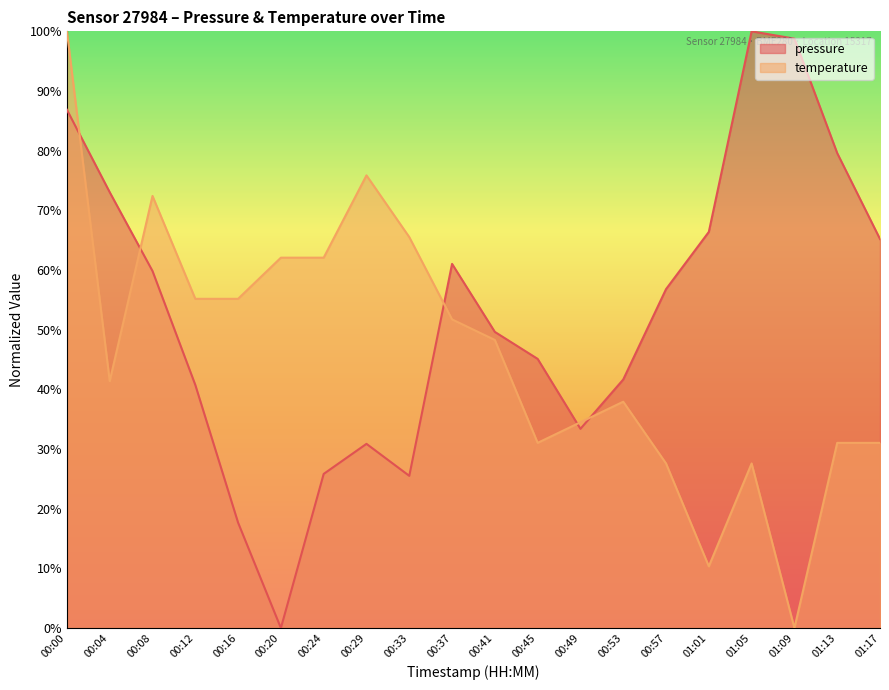

Rank the series by their maximum value, from lowest to highest.

pressure, temperature